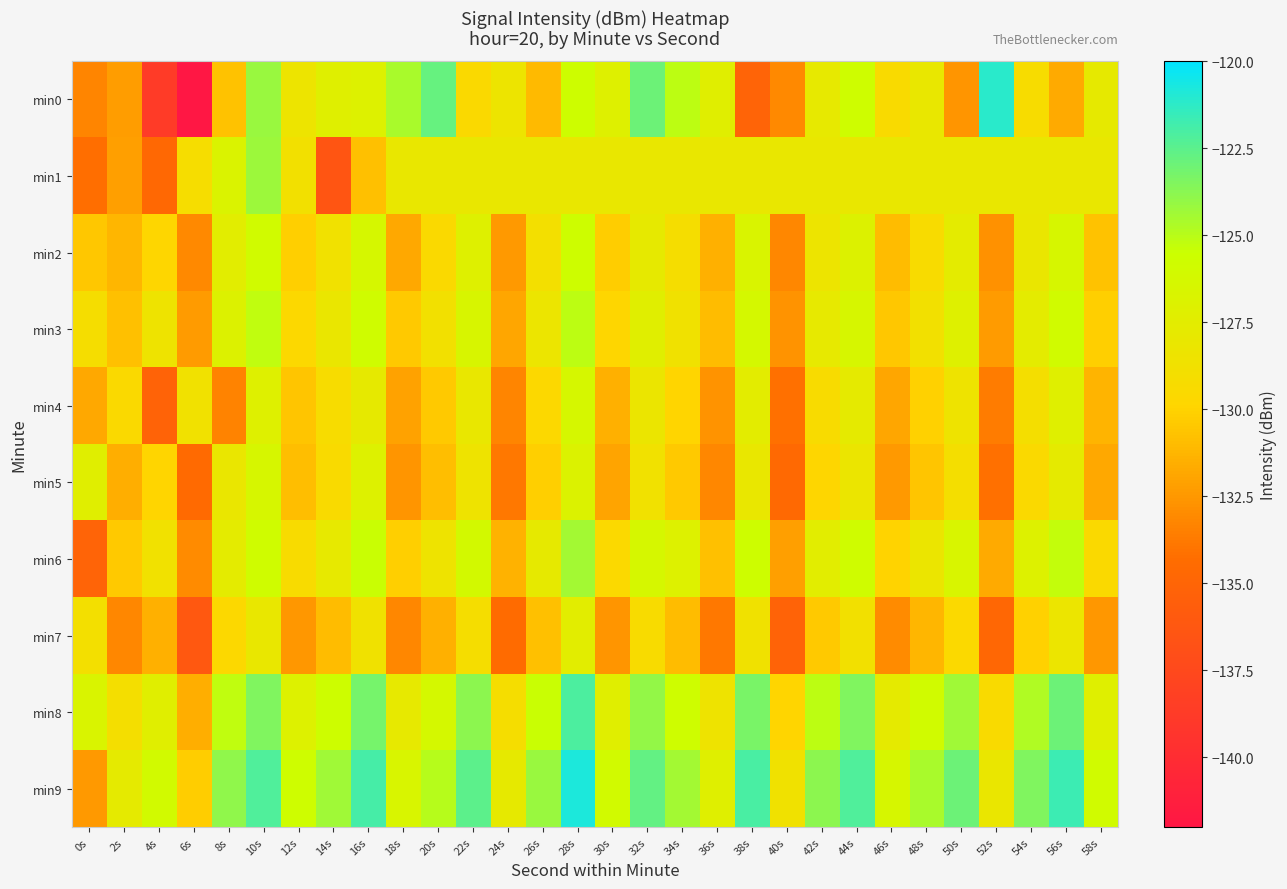

Reading left to right, what are all the values shown in this chart?

min0: 0s=-133.2	2s=-132.3	4s=-138.7	6s=-142.2	8s=-130.7	10s=-124.2	12s=-128.4	14s=-127.2	16s=-127.0	18s=-124.6	20s=-122.8	22s=-129.5	24s=-128.4	26s=-131.0	28s=-125.6	30s=-127.1	32s=-123.0	34s=-125.1	36s=-127.3	38s=-135.1	40s=-133.1	42s=-127.8	44s=-125.7	46s=-129.4	48s=-128.0	50s=-132.6	52s=-121.2	54s=-129.2	56s=-131.7	58s=-127.8
min1: 0s=-134.2	2s=-132.2	4s=-134.7	6s=-129.1	8s=-126.8	10s=-124.3	12s=-128.8	14s=-136.4	16s=-130.8	18s=-128.1	20s=-128.1	22s=-128.1	24s=-128.1	26s=-128.1	28s=-128.1	30s=-128.1	32s=-128.1	34s=-128.1	36s=-128.1	38s=-128.1	40s=-128.1	42s=-128.1	44s=-128.1	46s=-128.1	48s=-128.1	50s=-128.1	52s=-128.1	54s=-128.1	56s=-128.1	58s=-128.1
min2: 0s=-130.5	2s=-131.2	4s=-129.8	6s=-133.1	8s=-127.4	10s=-125.9	12s=-130.2	14s=-128.7	16s=-126.3	18s=-131.8	20s=-129.5	22s=-127.1	24s=-132.4	26s=-128.9	28s=-125.6	30s=-130.3	32s=-127.8	34s=-129.1	36s=-131.5	38s=-126.7	40s=-133.2	42s=-128.4	44s=-126.9	46s=-131.0	48s=-129.3	50s=-127.6	52s=-132.8	54s=-128.1	56s=-126.4	58s=-130.7
min3: 0s=-129.1	2s=-130.8	4s=-128.5	6s=-132.3	8s=-126.9	10s=-125.2	12s=-129.7	14s=-128.1	16s=-125.8	18s=-130.4	20s=-128.8	22s=-126.5	24s=-131.9	26s=-128.3	28s=-125.1	30s=-129.8	32s=-127.3	34s=-128.6	36s=-131.0	38s=-126.2	40s=-132.7	42s=-127.9	44s=-126.4	46s=-130.5	48s=-128.8	50s=-127.1	52s=-132.3	54s=-127.6	56s=-125.9	58s=-130.2
min4: 0s=-131.8	2s=-129.5	4s=-135.2	6s=-128.7	8s=-133.4	10s=-127.1	12s=-130.6	14s=-129.2	16s=-127.8	18s=-132.1	20s=-130.4	22s=-128.0	24s=-133.3	26s=-129.7	28s=-126.3	30s=-131.5	32s=-128.2	34s=-129.9	36s=-132.7	38s=-127.5	40s=-134.1	42s=-129.3	44s=-127.7	46s=-131.9	48s=-130.1	50s=-128.5	52s=-133.6	54s=-129.0	56s=-127.2	58s=-131.3
min5: 0s=-127.3	2s=-131.6	4s=-129.9	6s=-134.5	8s=-128.1	10s=-126.4	12s=-130.9	14s=-129.4	16s=-127.0	18s=-132.6	20s=-130.9	22s=-128.5	24s=-133.8	26s=-130.2	28s=-126.8	30s=-132.0	32s=-128.7	34s=-130.4	36s=-133.2	38s=-128.0	40s=-134.6	42s=-129.8	44s=-128.2	46s=-132.4	48s=-130.6	50s=-129.0	52s=-134.1	54s=-129.5	56s=-127.7	58s=-131.8
min6: 0s=-135.1	2s=-130.4	4s=-128.7	6s=-133.0	8s=-127.6	10s=-125.8	12s=-129.3	14s=-127.9	16s=-125.5	18s=-130.2	20s=-128.5	22s=-126.1	24s=-131.4	26s=-127.8	28s=-124.4	30s=-129.6	32s=-126.3	34s=-127.0	36s=-130.8	38s=-125.6	40s=-132.2	42s=-127.4	44s=-125.8	46s=-130.0	48s=-128.2	50s=-126.6	52s=-131.7	54s=-127.0	56s=-125.3	58s=-129.5
min7: 0s=-128.9	2s=-133.2	4s=-131.5	6s=-136.1	8s=-129.7	10s=-128.0	12s=-132.5	14s=-131.0	16s=-128.6	18s=-133.2	20s=-131.5	22s=-129.1	24s=-134.4	26s=-130.8	28s=-127.4	30s=-132.6	32s=-129.3	34s=-131.0	36s=-133.8	38s=-128.6	40s=-135.2	42s=-130.4	44s=-128.8	46s=-133.0	48s=-131.2	50s=-129.6	52s=-134.7	54s=-130.1	56s=-128.3	58s=-132.5
min8: 0s=-126.7	2s=-129.0	4s=-127.3	6s=-131.6	8s=-125.2	10s=-123.5	12s=-127.0	14s=-125.6	16s=-123.2	18s=-127.9	20s=-126.2	22s=-123.8	24s=-129.1	26s=-125.5	28s=-122.1	30s=-127.3	32s=-124.0	34s=-125.7	36s=-128.5	38s=-123.3	40s=-129.9	42s=-125.1	44s=-123.5	46s=-127.7	48s=-125.9	50s=-124.3	52s=-129.4	54s=-124.8	56s=-123.0	58s=-127.2
min9: 0s=-132.4	2s=-127.7	4s=-126.0	6s=-130.3	8s=-123.9	10s=-122.2	12s=-125.7	14s=-124.3	16s=-121.9	18s=-126.6	20s=-124.9	22s=-122.5	24s=-127.8	26s=-124.2	28s=-120.8	30s=-126.0	32s=-122.7	34s=-124.4	36s=-127.2	38s=-122.0	40s=-128.6	42s=-123.8	44s=-122.2	46s=-126.4	48s=-124.6	50s=-123.0	52s=-128.1	54s=-123.5	56s=-121.7	58s=-125.9